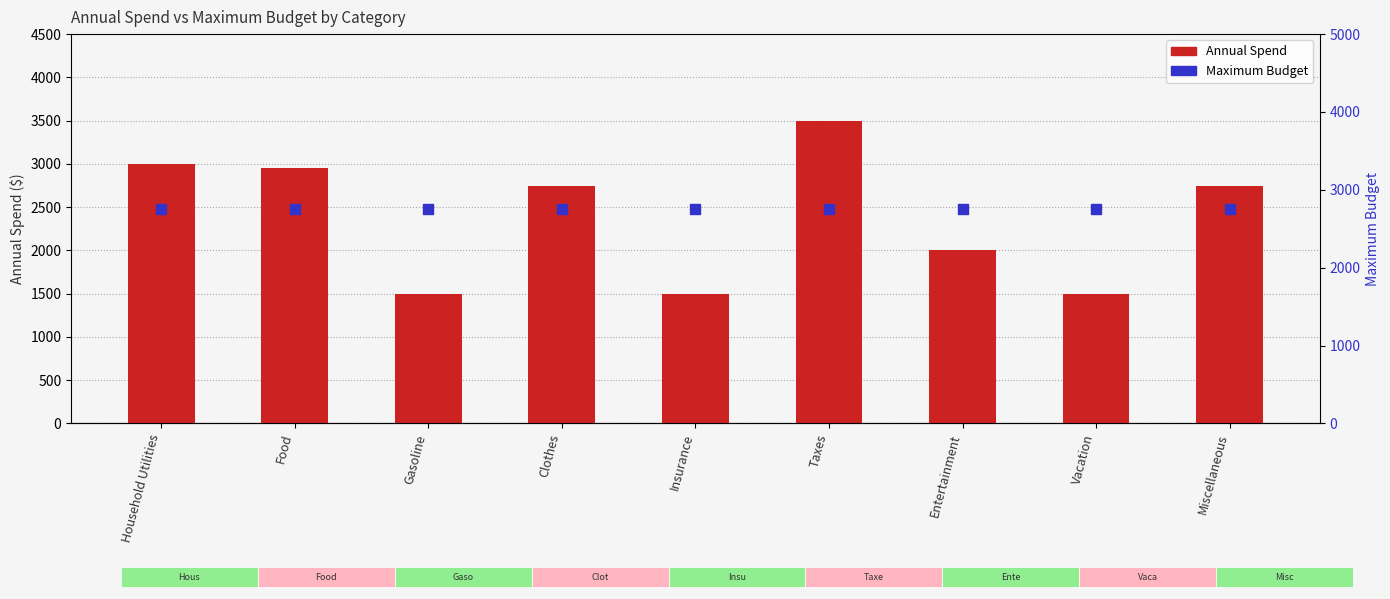

What is the value of the 9th bar from the left?

2750